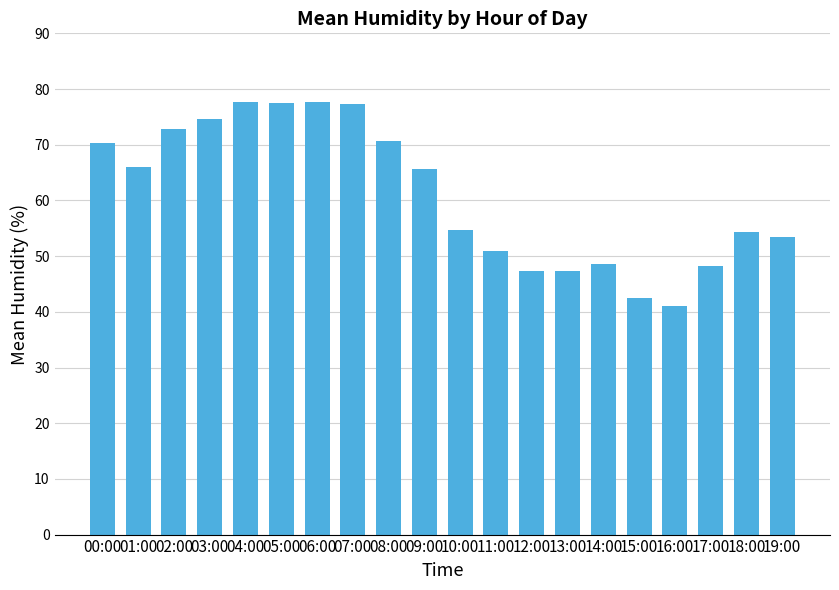

Are the bars grouped side by side (vs. stacked)?

No